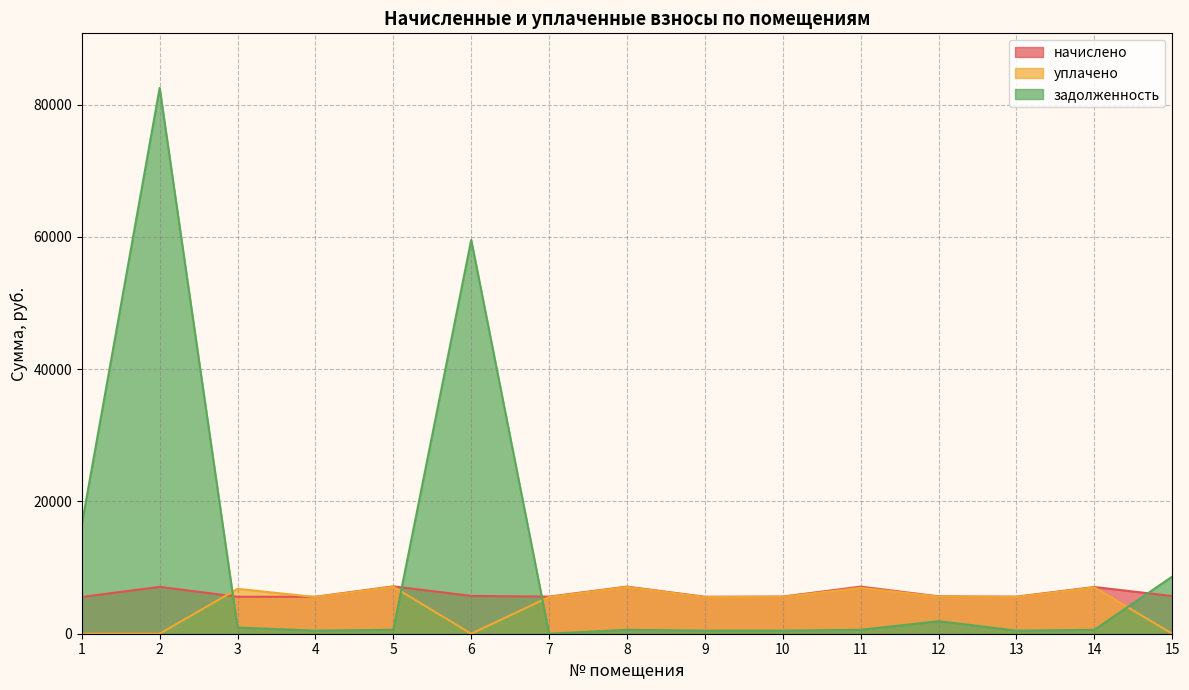

Is it true that уплачено equals 0.0 at 2?

True